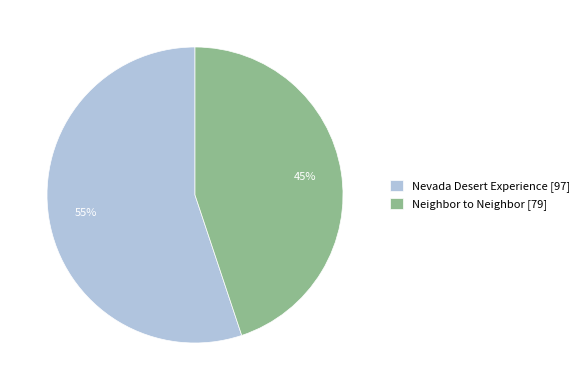

True or false: Neighbor to Neighbor accounts for 35% of the total.

False